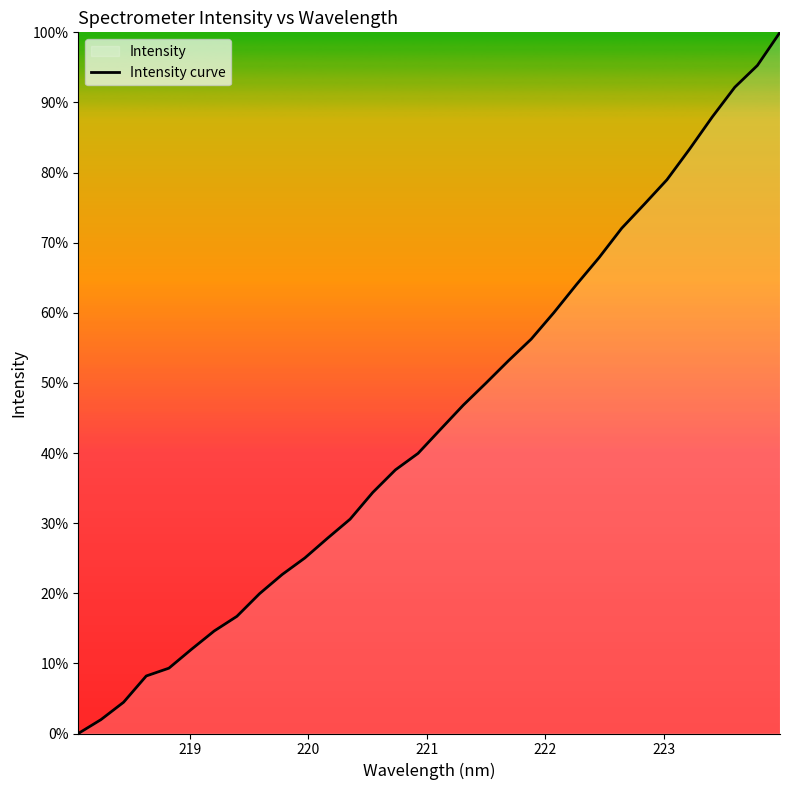

Does the chart display data point markers on the line(s)?

No